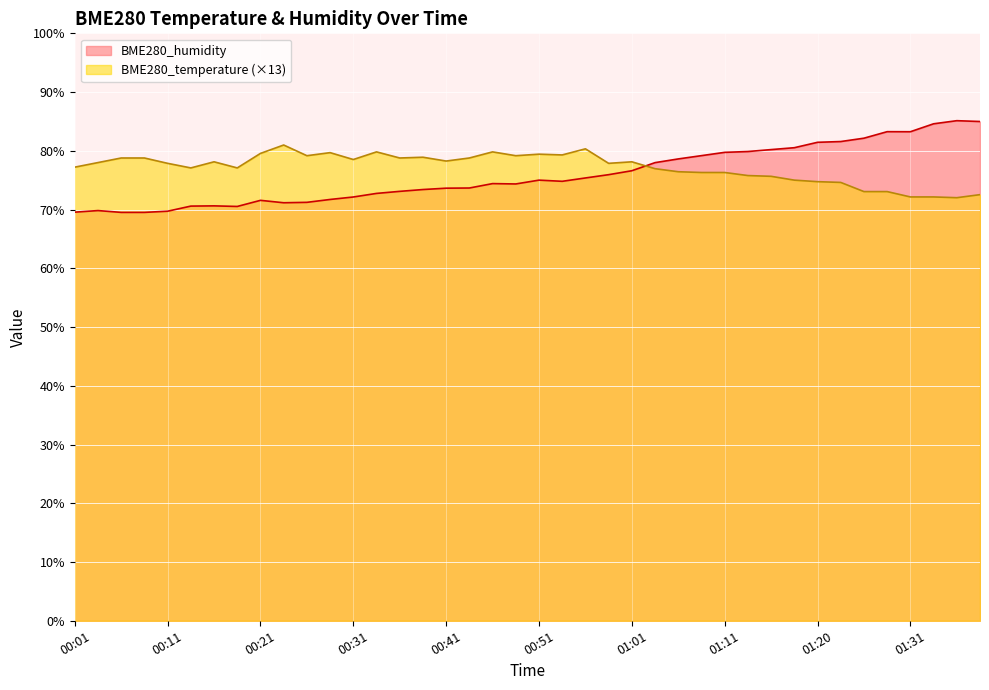

What is the average value of the BME280_humidity series?

75.8